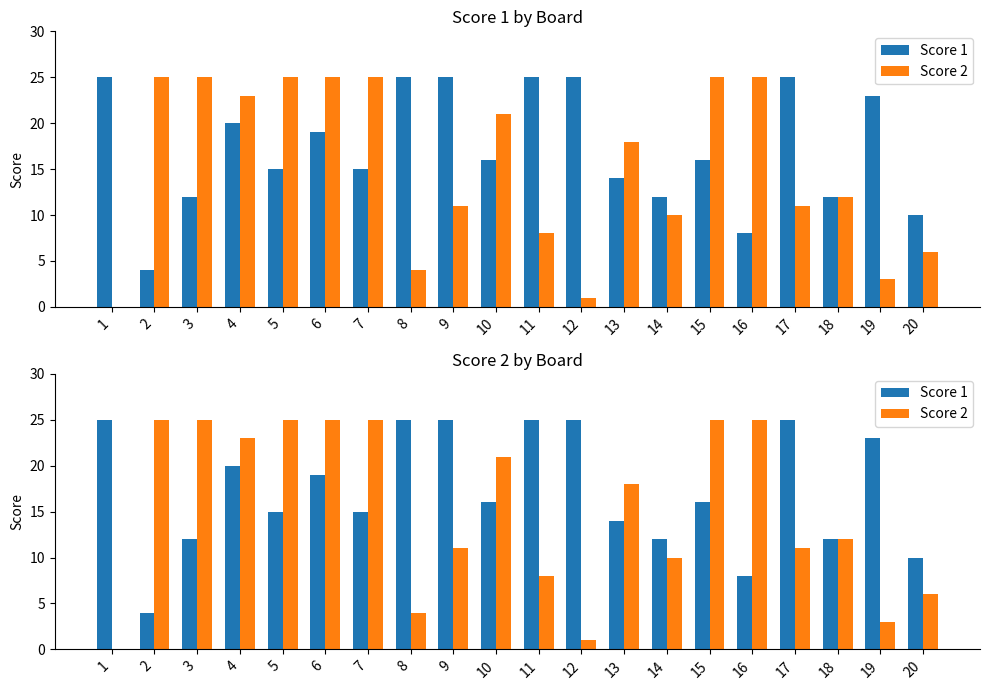

What is the value of the Score 2 bar at the 13th from the left?

18